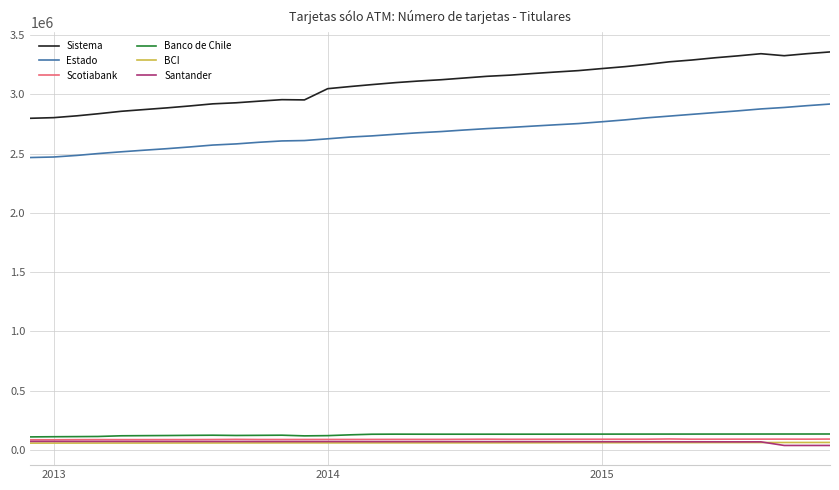

True or false: Sistema and Banco de Chile intersect in this chart.

False